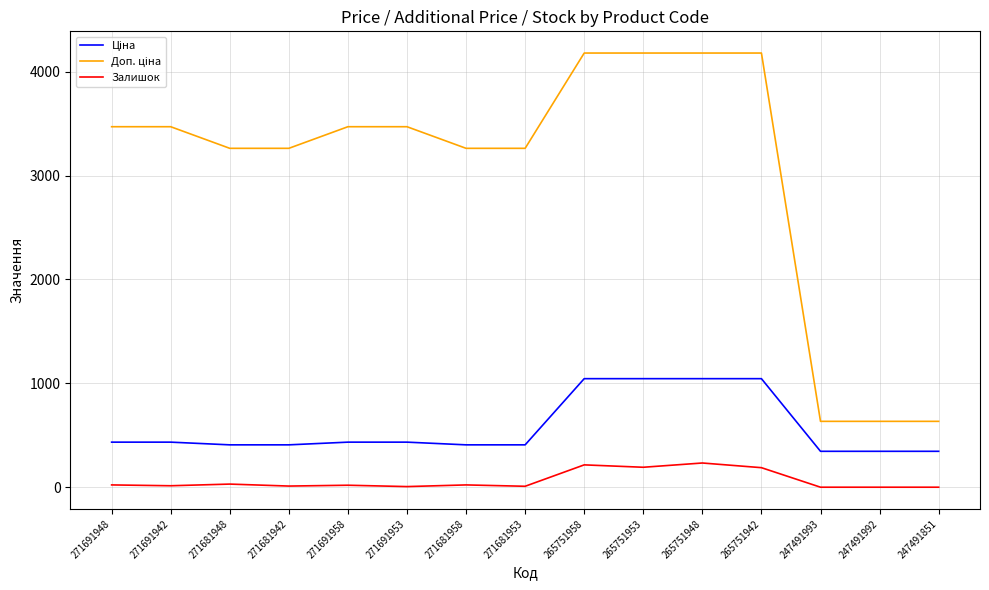

What is the maximum value shown in the chart?

4179.3